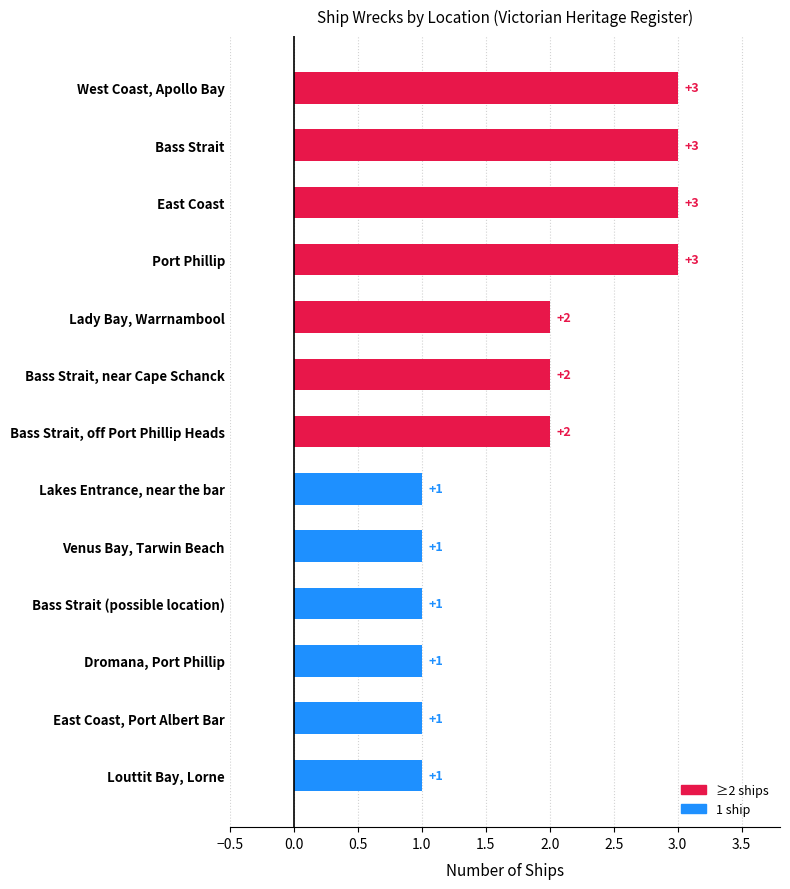

Reading top to bottom, list all the values displayed in this chart.

West Coast, Apollo Bay=3	Bass Strait=3	East Coast=3	Port Phillip=3	Lady Bay, Warrnambool=2	Bass Strait, near Cape Schanck=2	Bass Strait, off Port Phillip Heads=2	Lakes Entrance, near the bar=1	Venus Bay, Tarwin Beach=1	Bass Strait (possible location)=1	Dromana, Port Phillip=1	East Coast, Port Albert Bar=1	Louttit Bay, Lorne=1